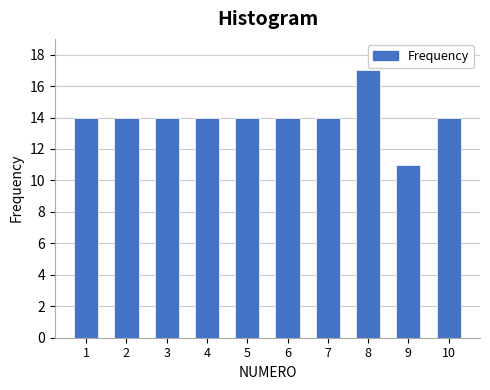

Reading right to left, what are all the values shown in this chart?

14	11	17	14	14	14	14	14	14	14